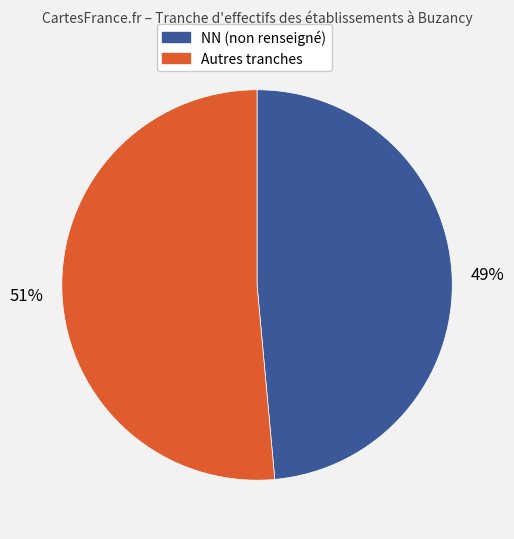

Count the number of slices in the pie.

2